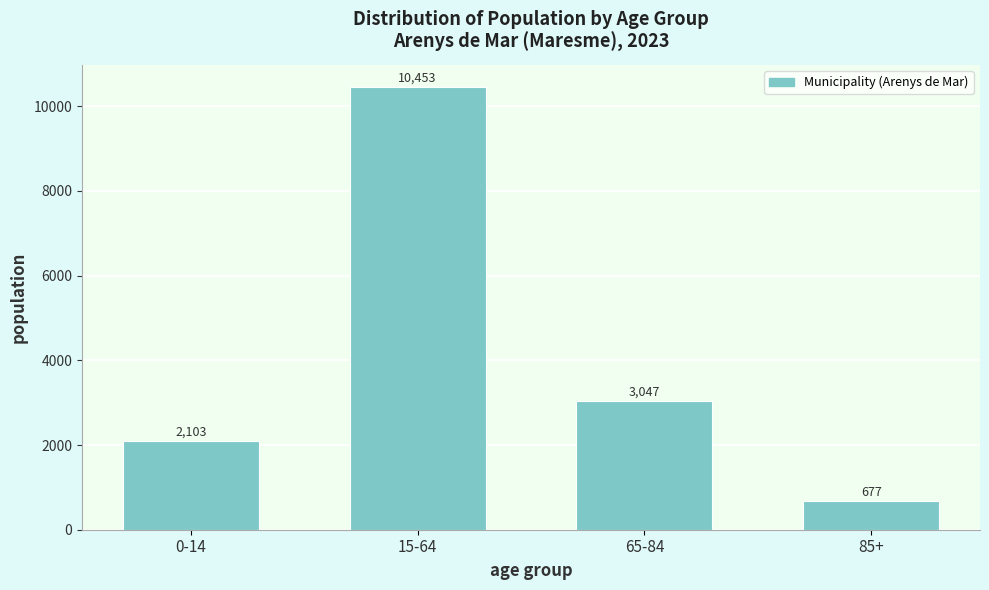

Reading right to left, transcribe all the data shown in this chart.

85+=677	65-84=3047	15-64=10453	0-14=2103